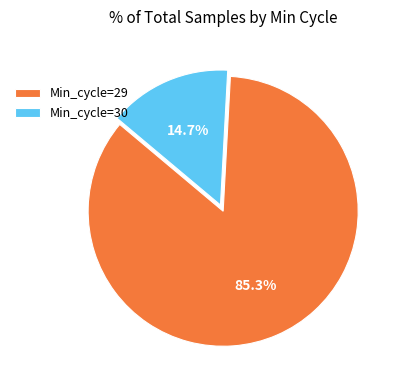

Which has a higher value, Min_cycle=29 or Min_cycle=30?

Min_cycle=29